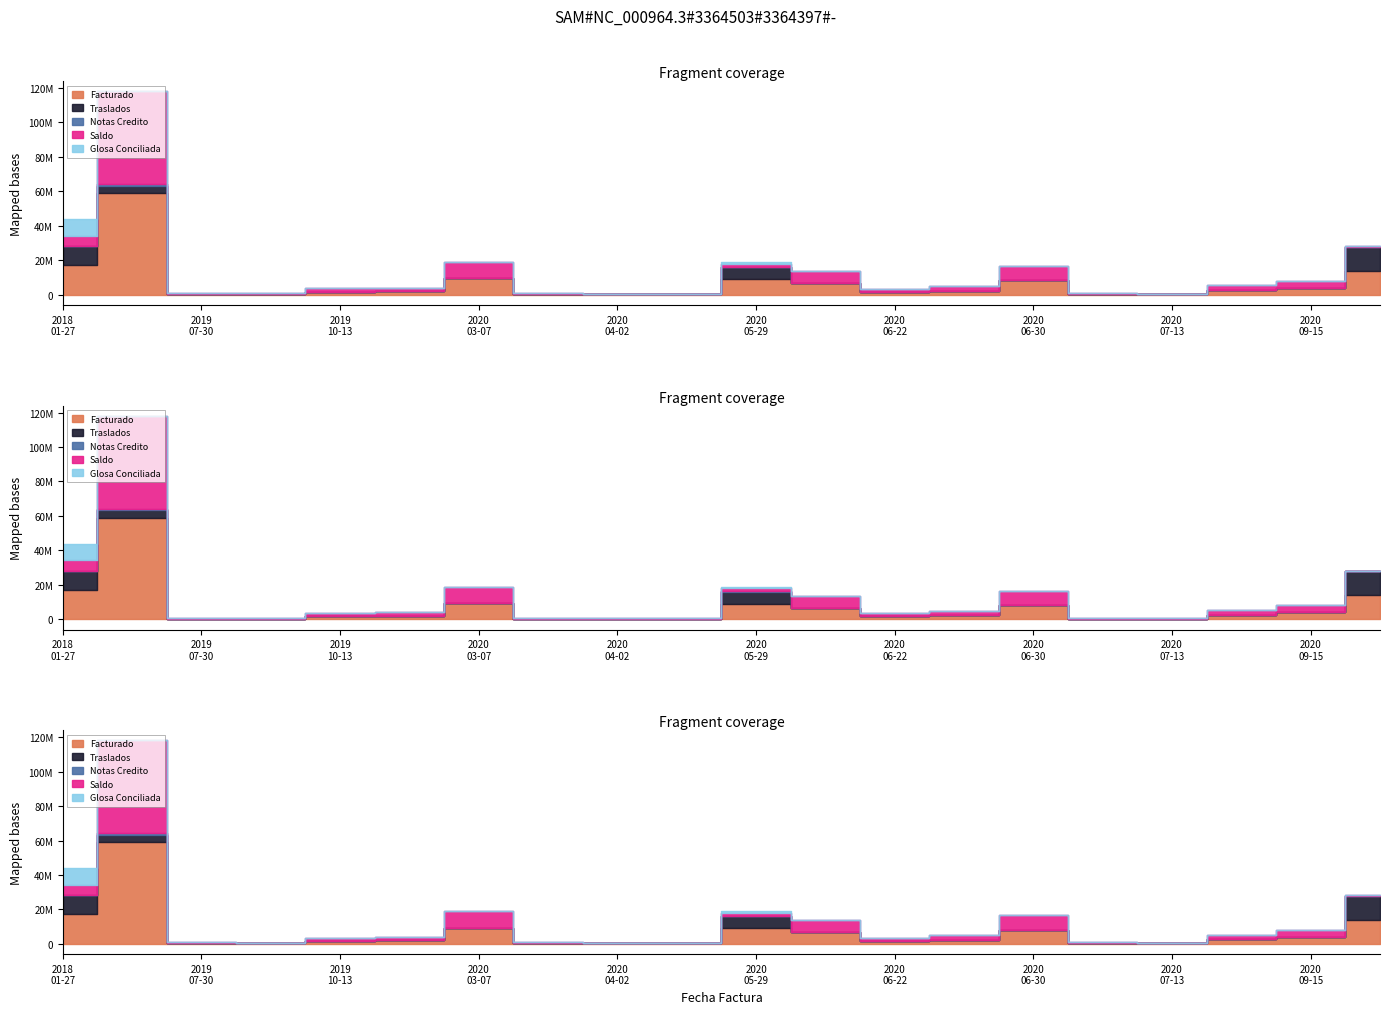

True or false: Glosa Conciliada and Facturado intersect in this chart.

False